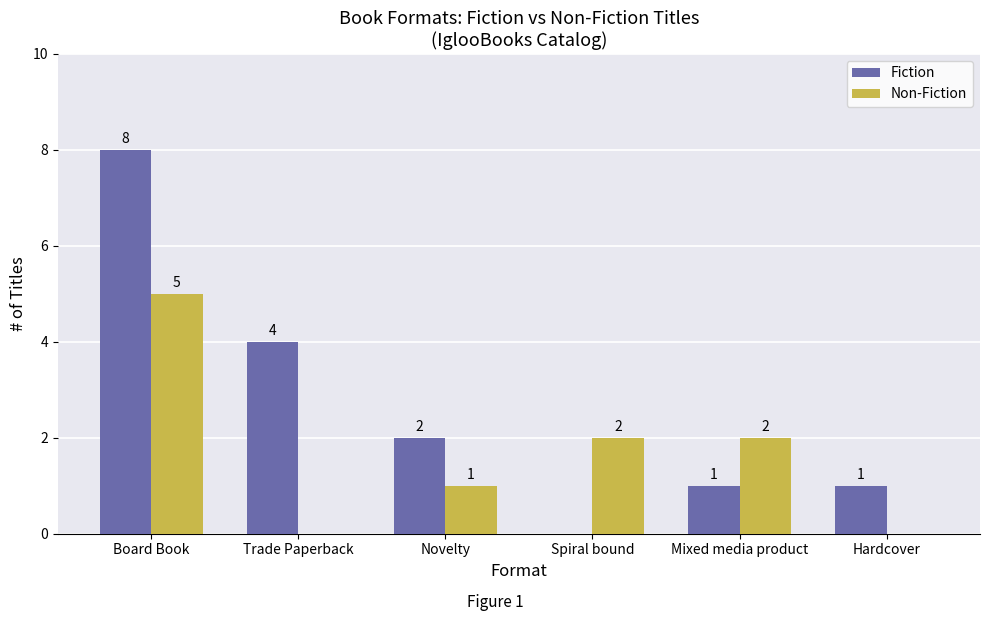

What is the sum of the Fiction values at Hardcover and Trade Paperback?

5